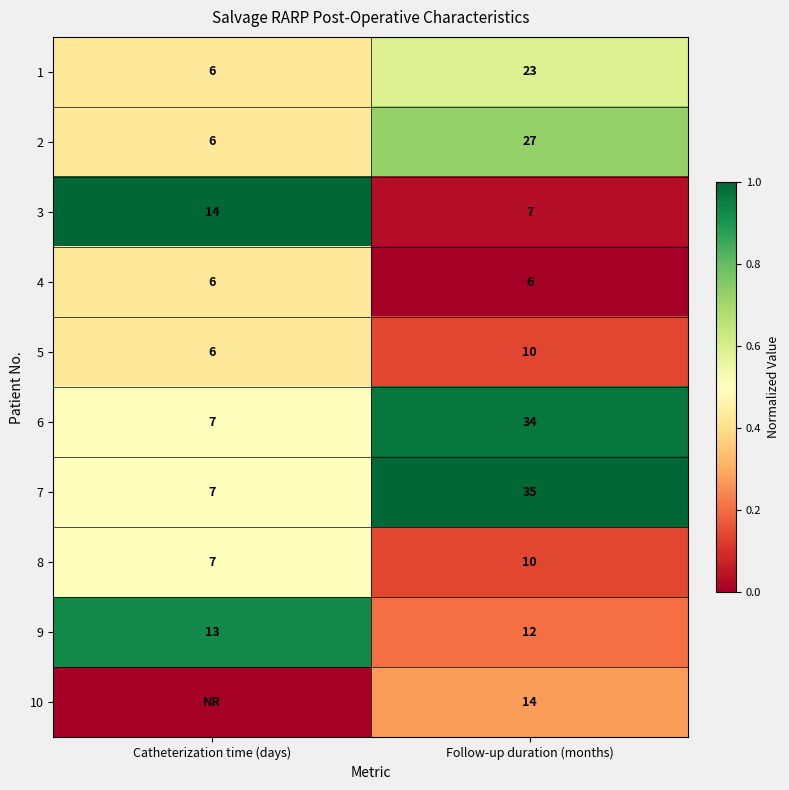

Rank the categories by 1 value from highest to lowest.

Follow-up duration (months), Catheterization time (days)